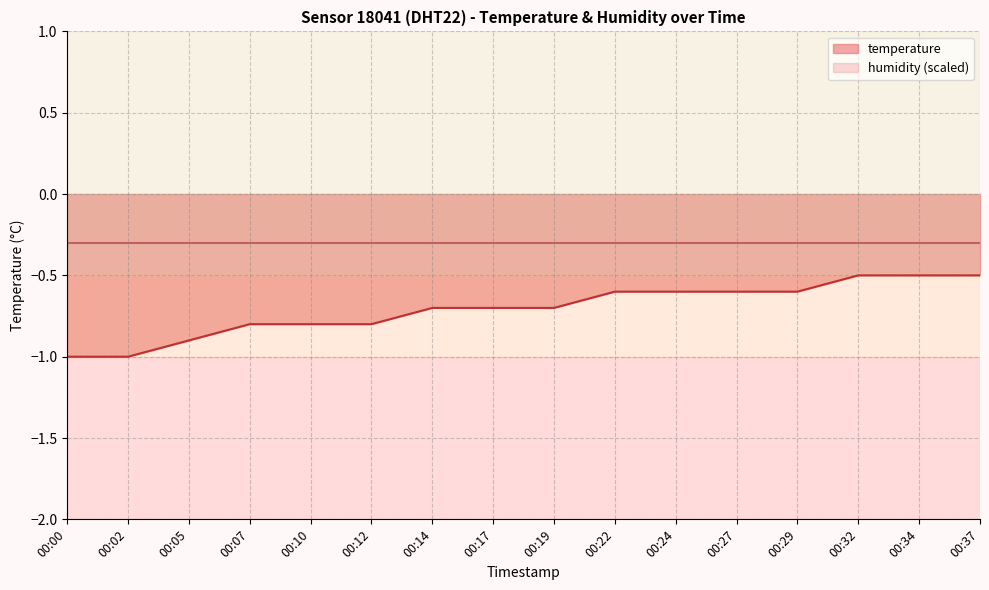

List the labels in order of value, largest first.

00:32, 00:34, 00:37, 00:22, 00:24, 00:27, 00:29, 00:14, 00:17, 00:19, 00:07, 00:10, 00:12, 00:05, 00:00, 00:02